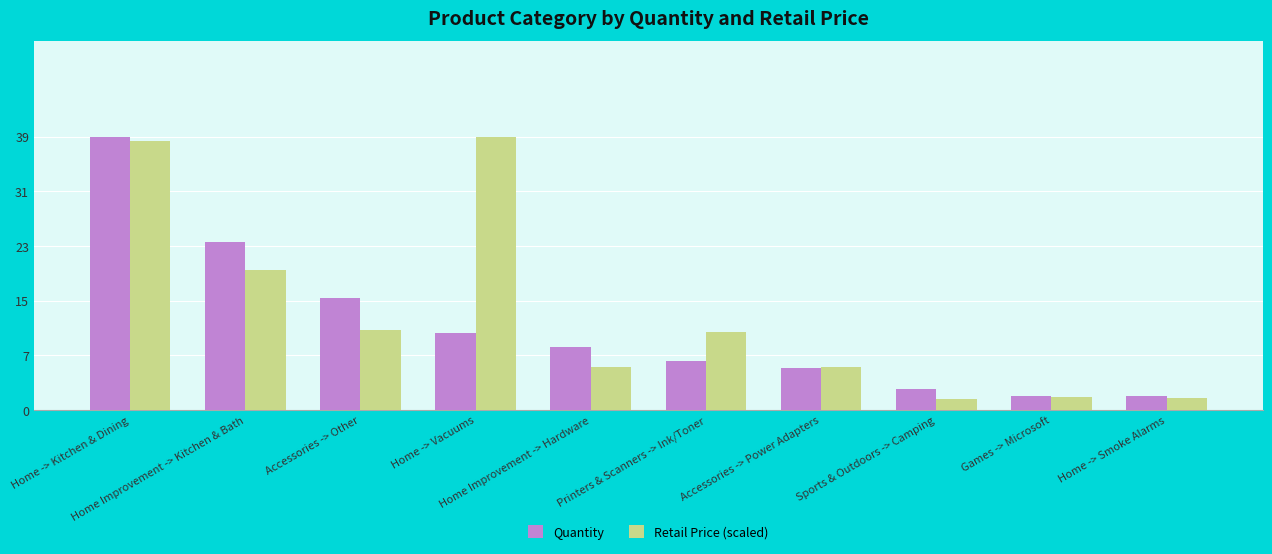

What position from the right is Home Improvement -> Kitchen & Bath?

9